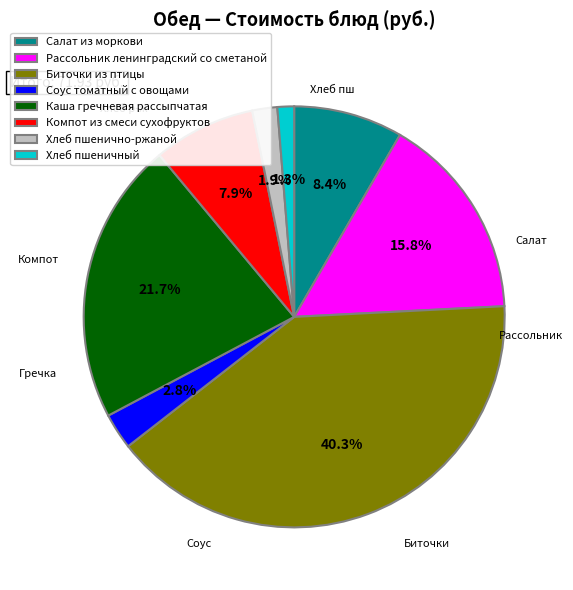

To the nearest percent, what is the difference between the largest and smallest slice percentages?

39%